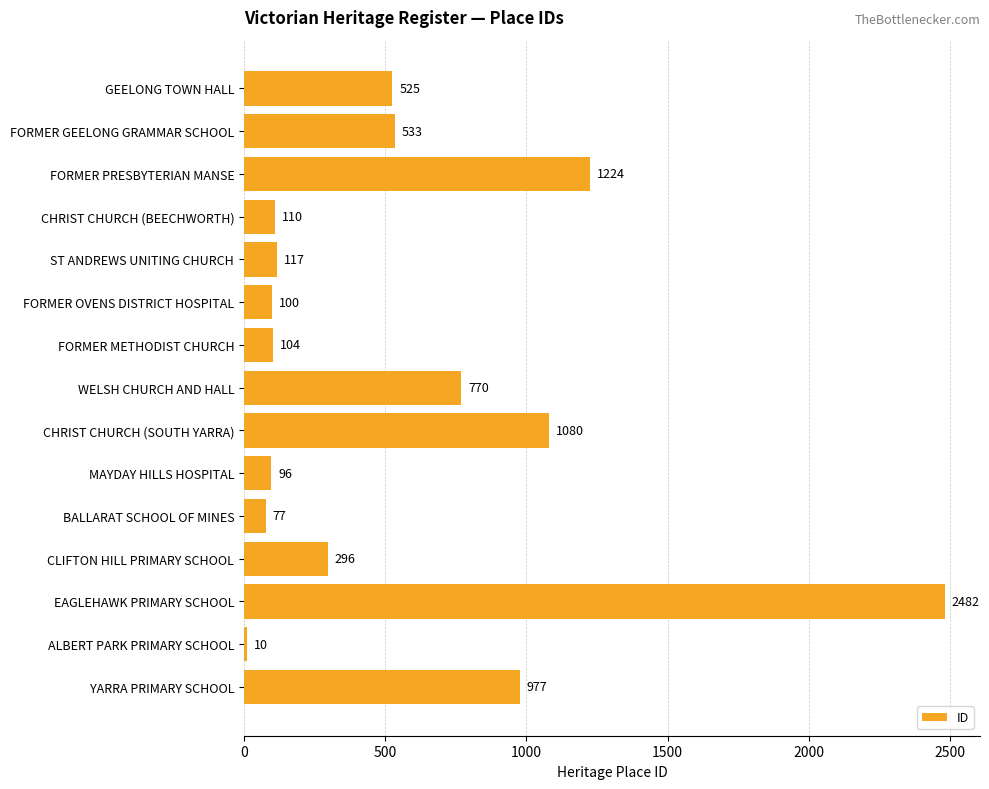

What is the ratio of the value at GEELONG TOWN HALL to the value at FORMER PRESBYTERIAN MANSE?

0.4